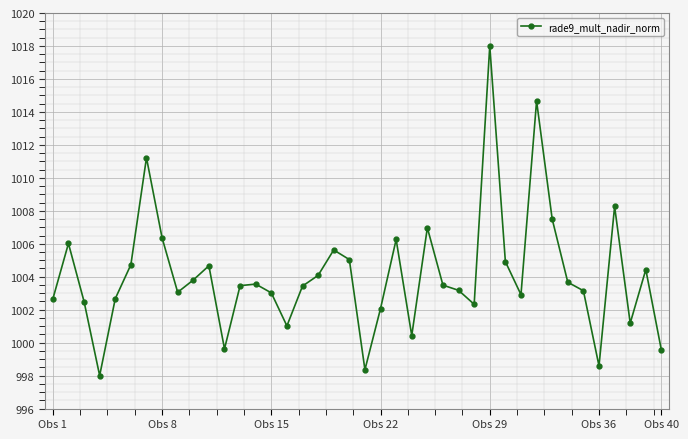

How many data points does each series have?

40